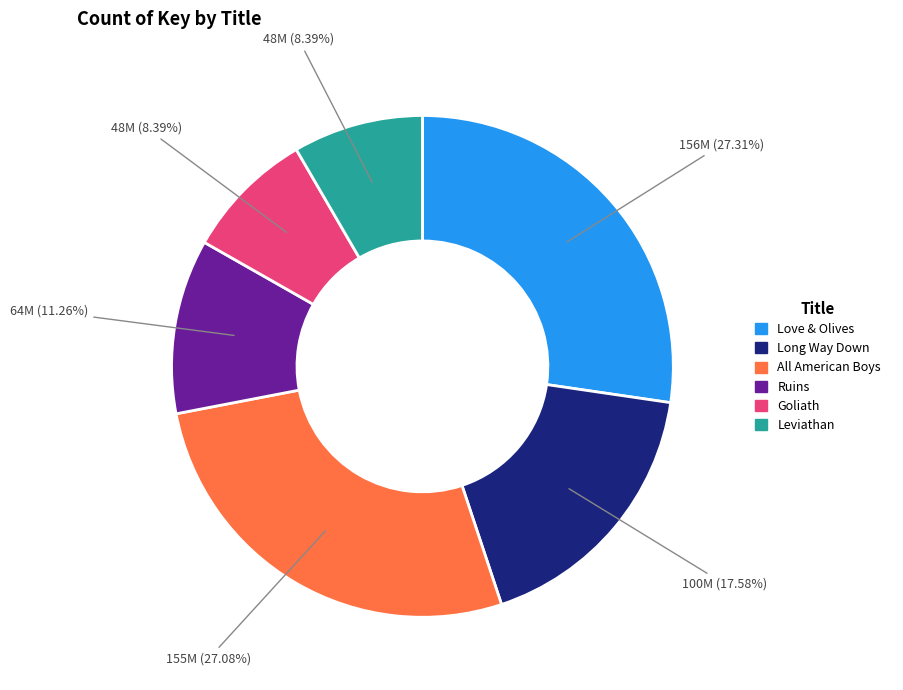

The Leviathan slice represents 1% of the pie. True or false?

False